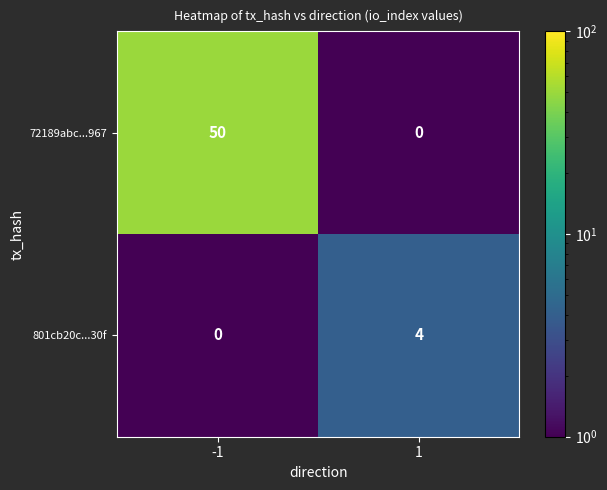

Which series has the widest spread of values?

72189abc...967